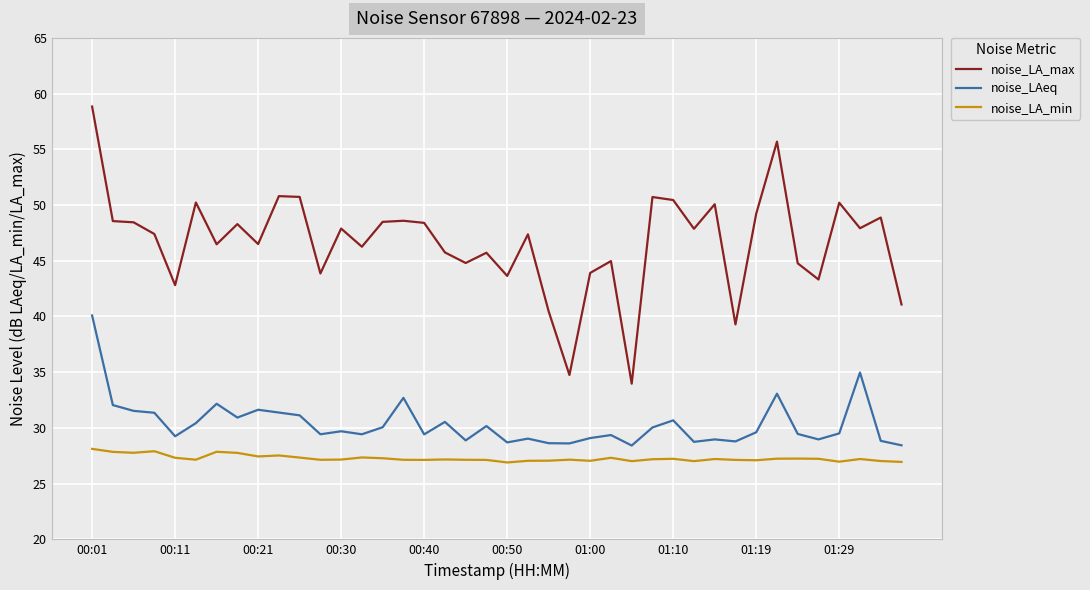

At how many categories does at least one series exceed 35?

38